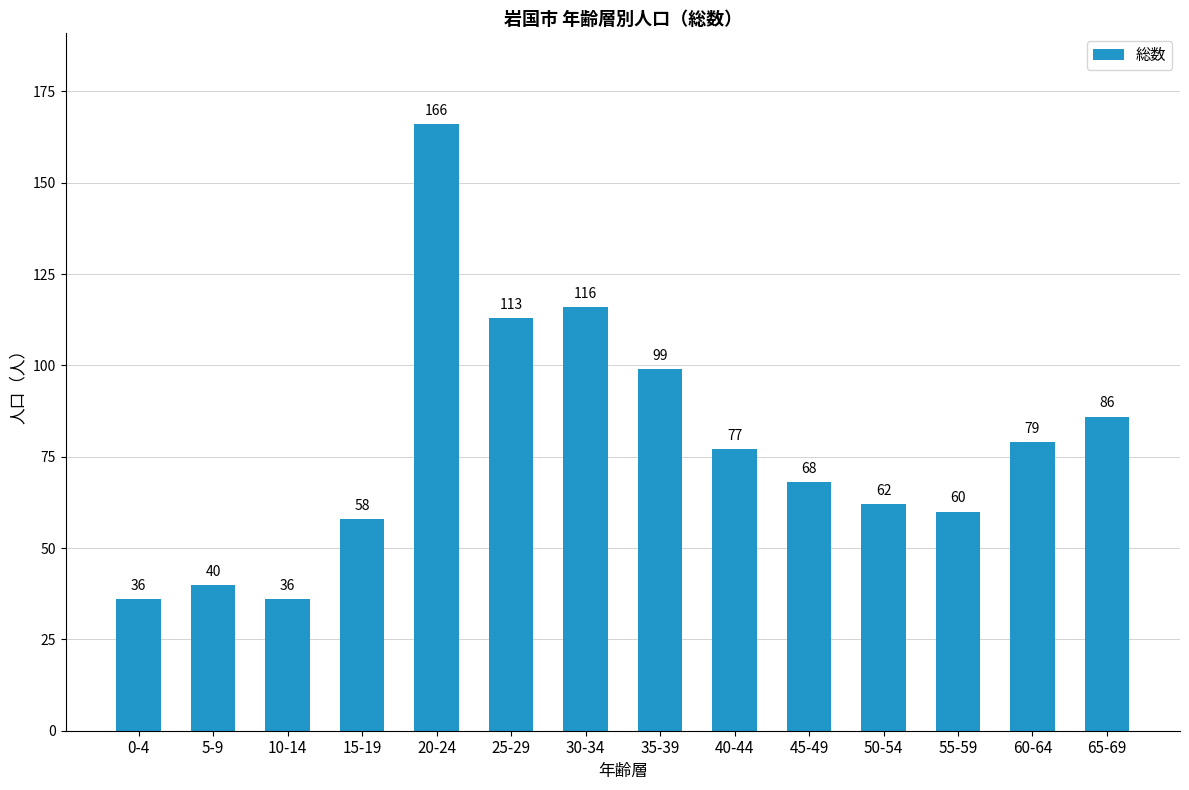

What position from the right is 15-19?

11